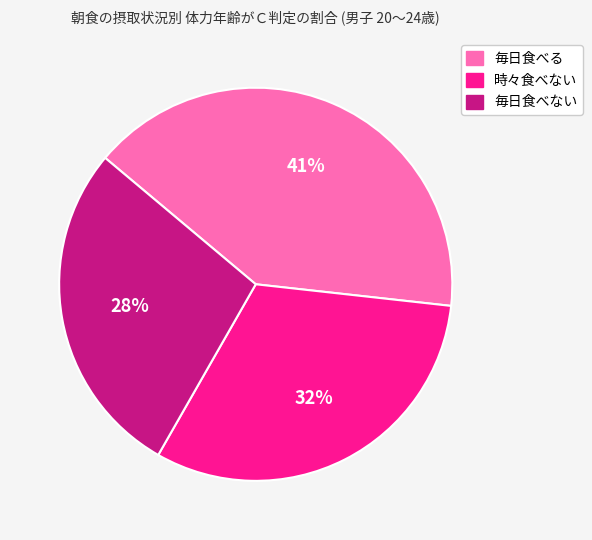

Between 毎日食べる and 毎日食べない, which is larger?

毎日食べる